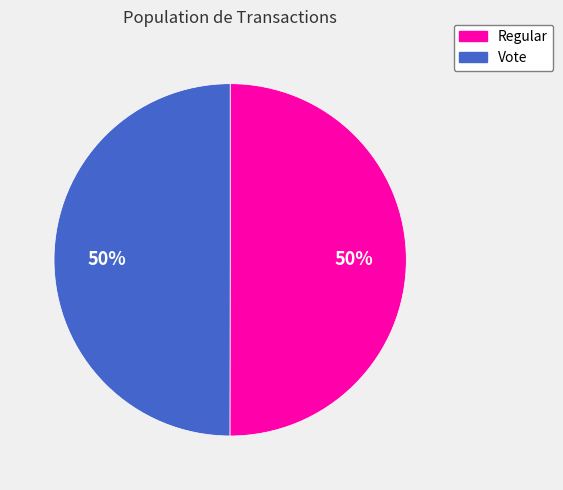

Combined, do Vote and Regular account for over 50%?

Yes